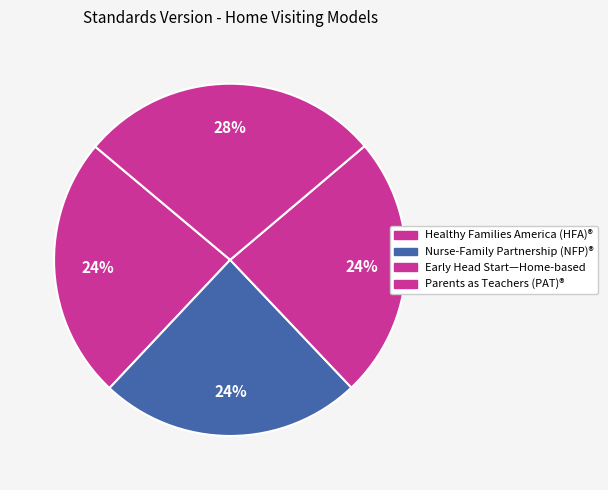

Which category has the smallest portion of the pie?

Healthy Families America (HFA)®